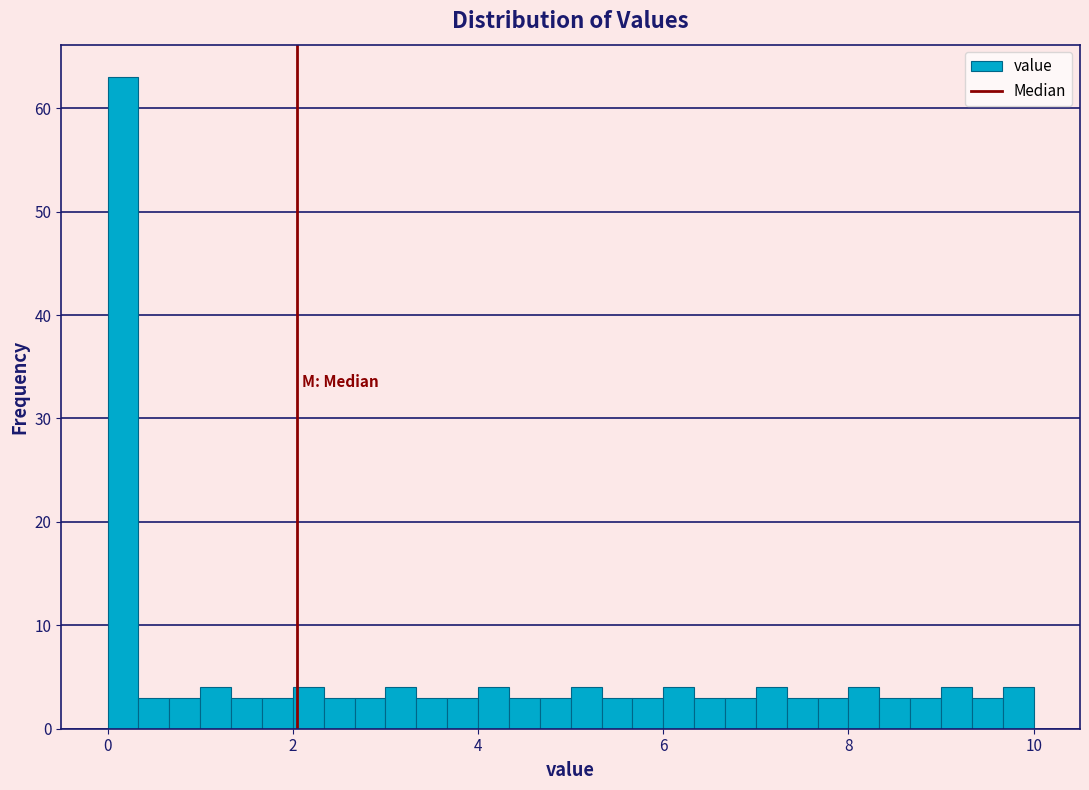

Around what value on the x-axis is the tallest bar? Give the approximate position of its centre, as read against the axis.

0.2